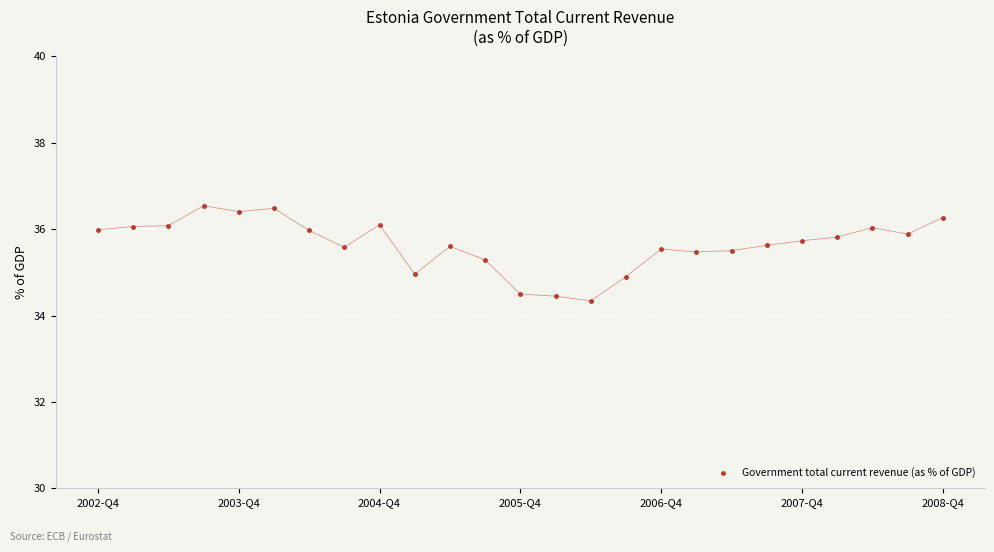

What is the smallest value displayed?

34.3